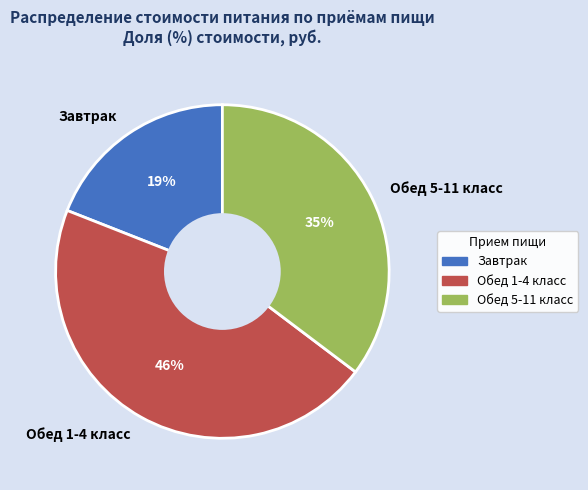

To the nearest percent, what is the difference between the Завтрак and Обед 1-4 класс slice percentages?

27%